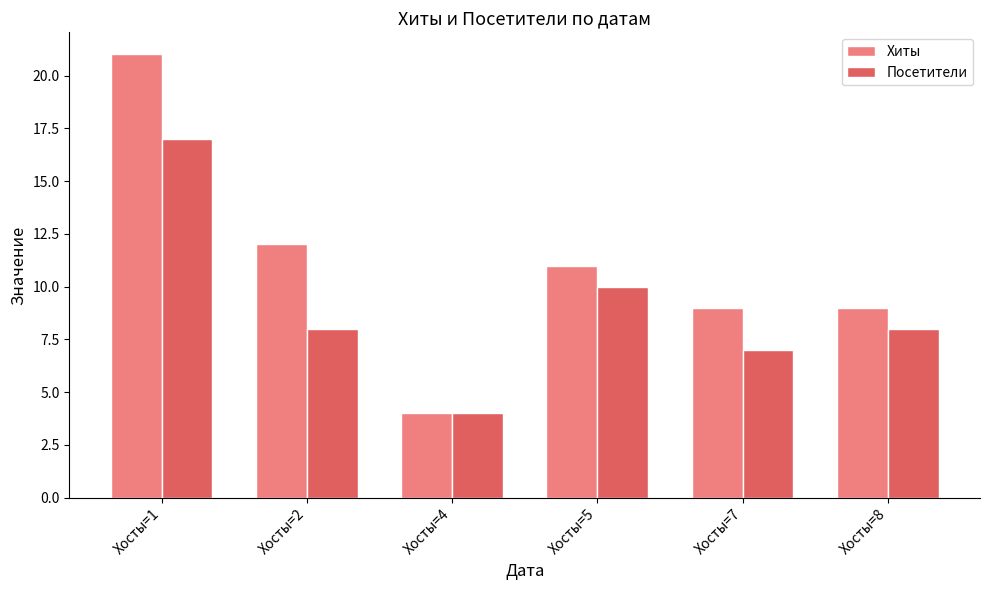

List the series in order of their peak value, highest first.

Хиты, Посетители